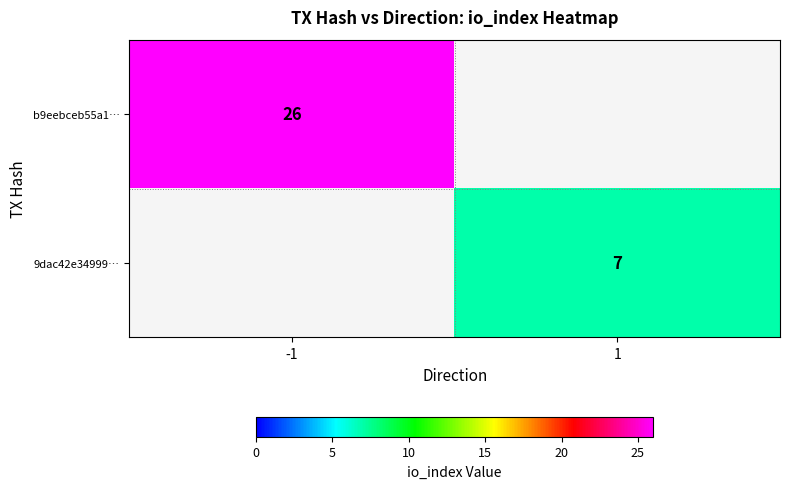

The b9eebceb55a1… series shows 10 at -1. True or false?

False